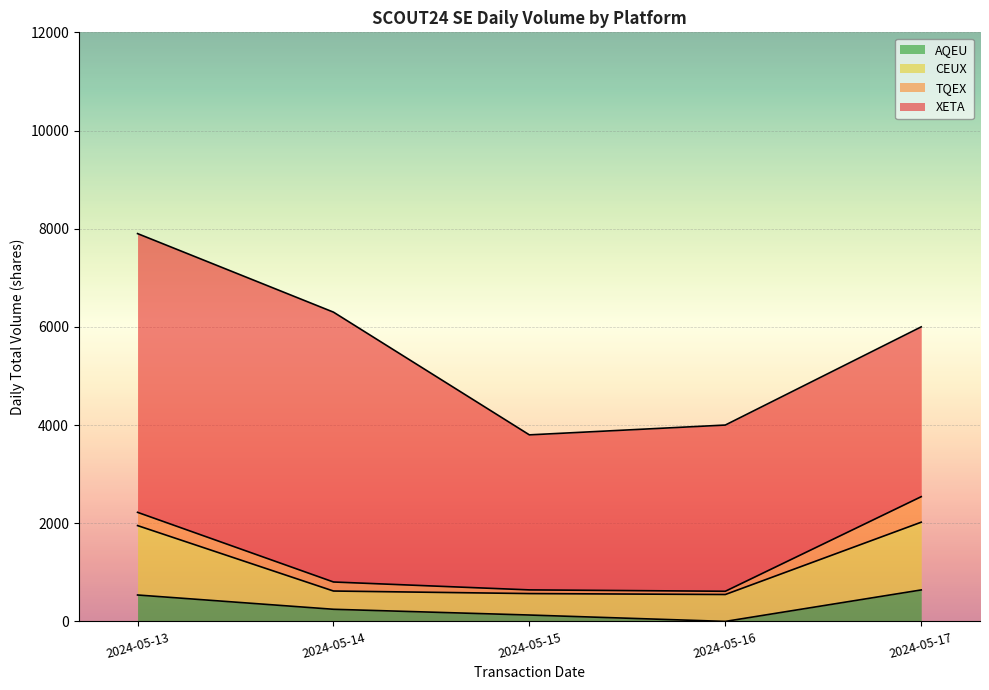

What is the average value of the AQEU series?

311